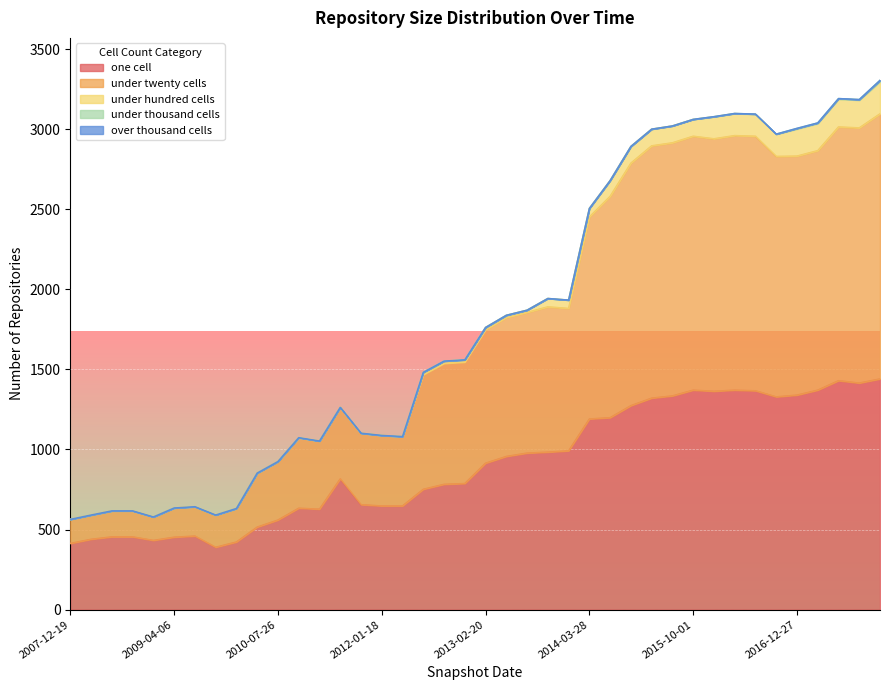

True or false: under_twenty_cells has more than 2 interior local peaks.

True